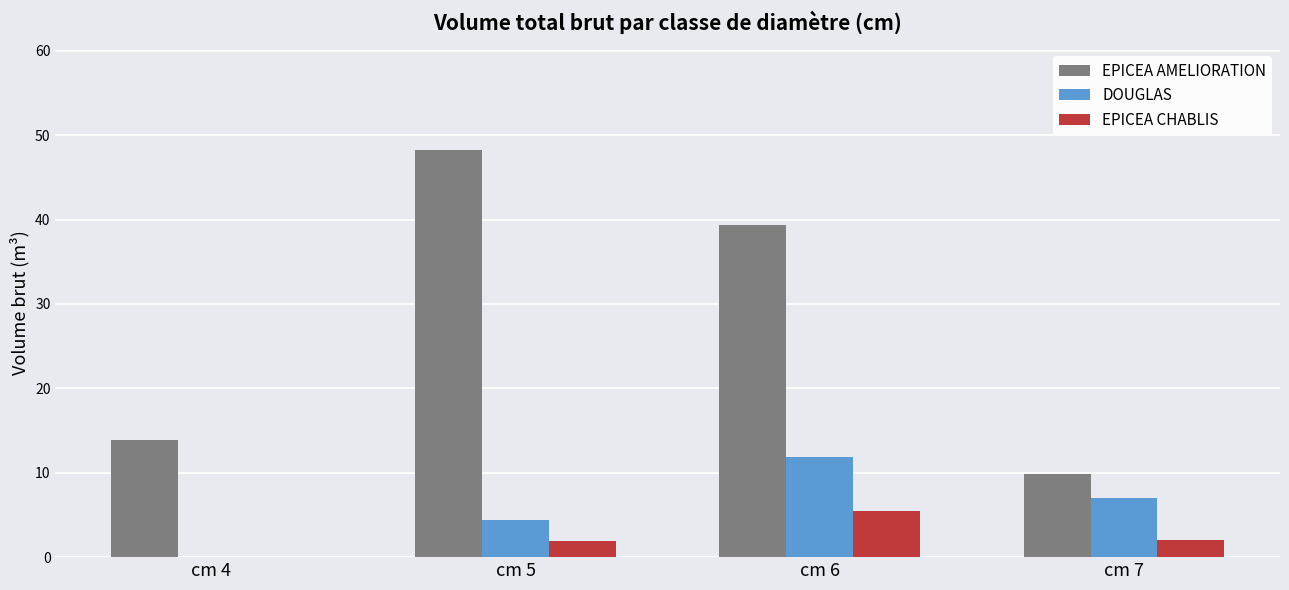

Which category has the highest value in the EPICEA CHABLIS series?

cm 6